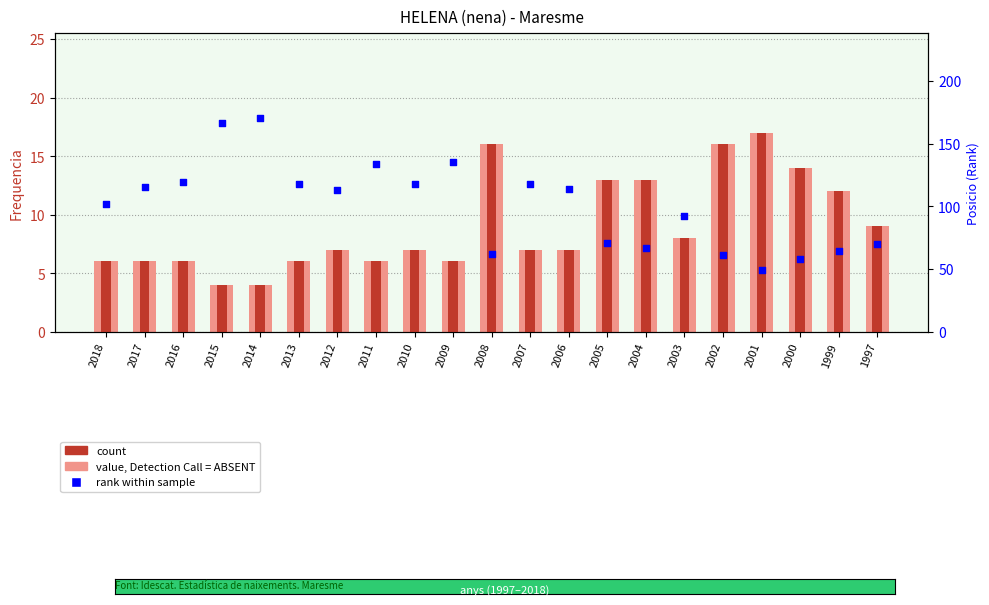

Which series contains the highest Y value?

rank within sample